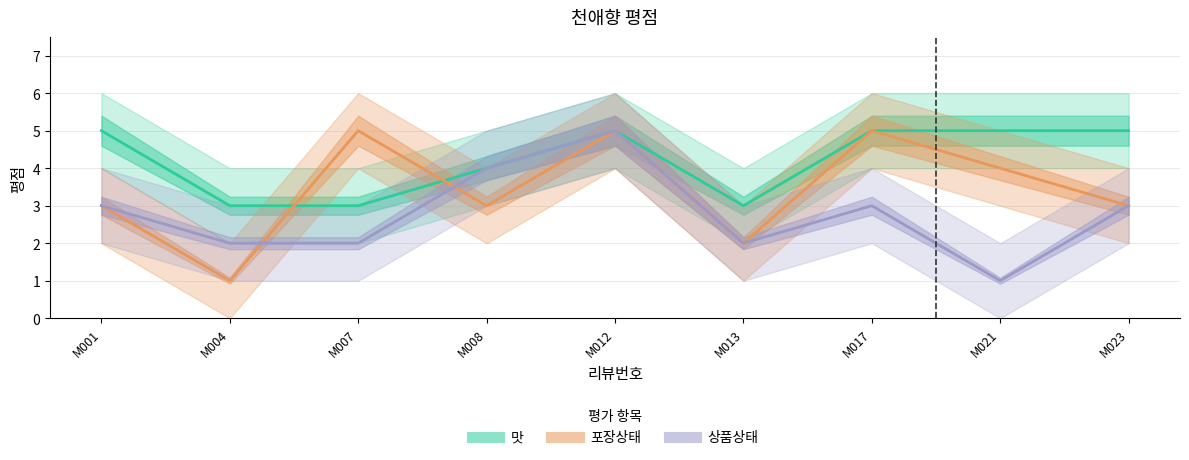

What is the difference between the maximum and minimum values in the 맛 series?

2